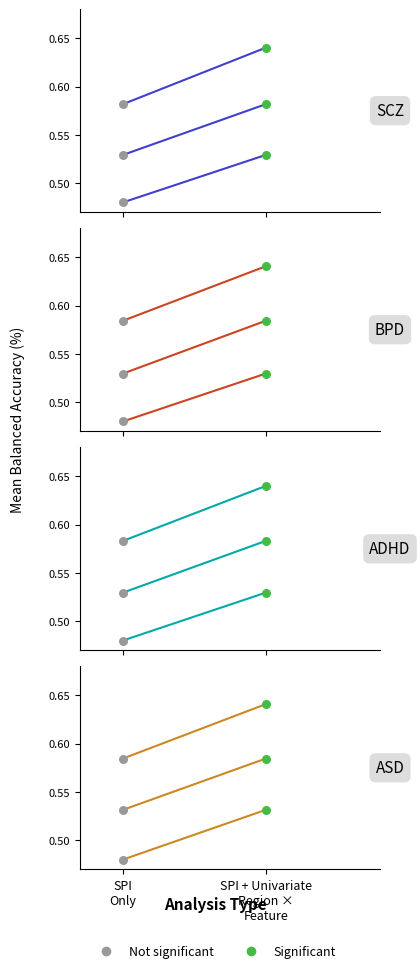

At how many categories does at least one series exceed 0?

2